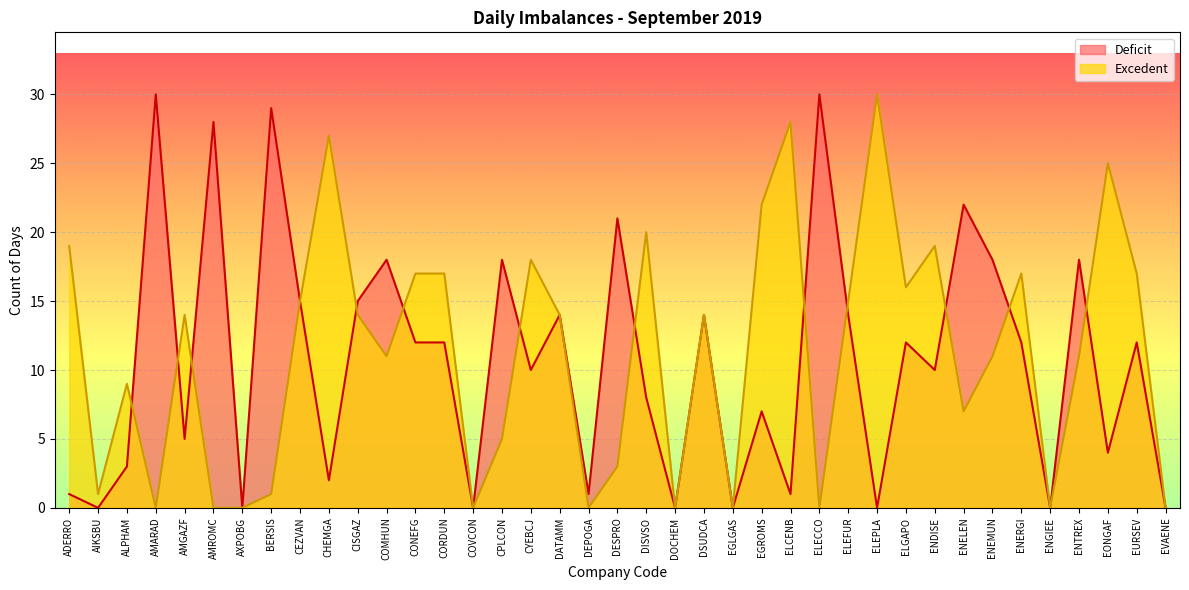

What is the sum of all Excedent values?

437